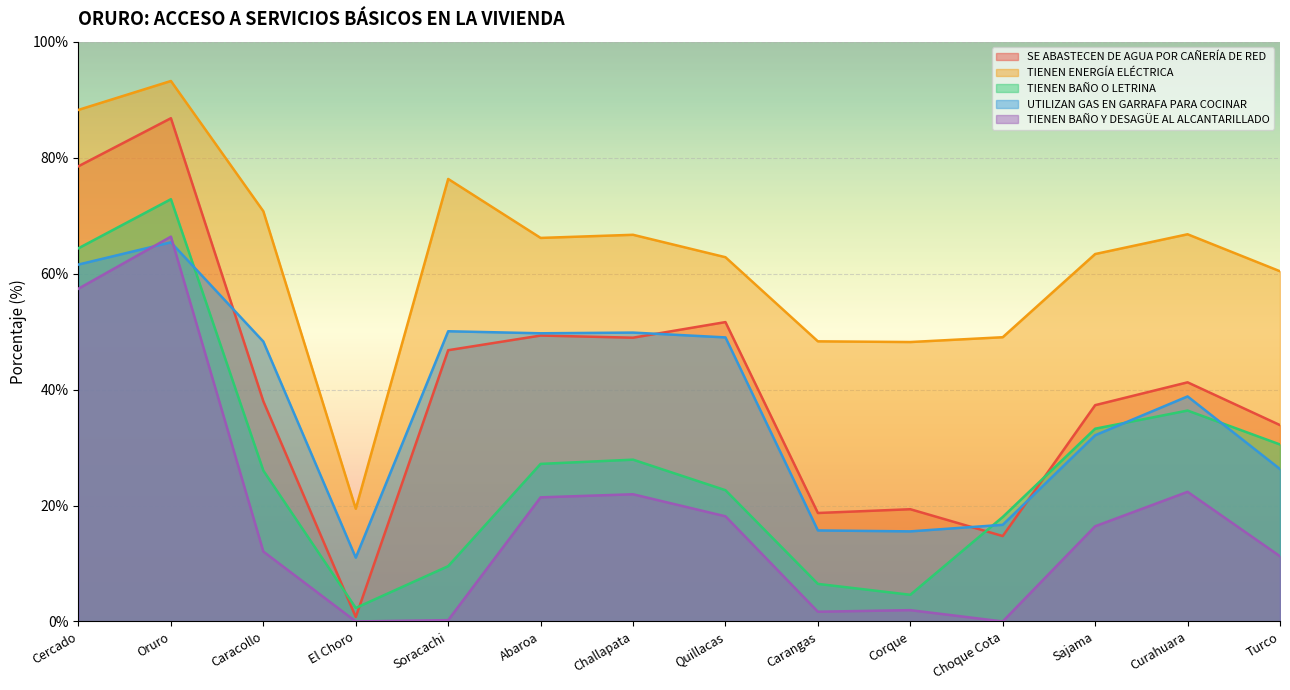

What is the total value across all series at Caracollo?

195.1